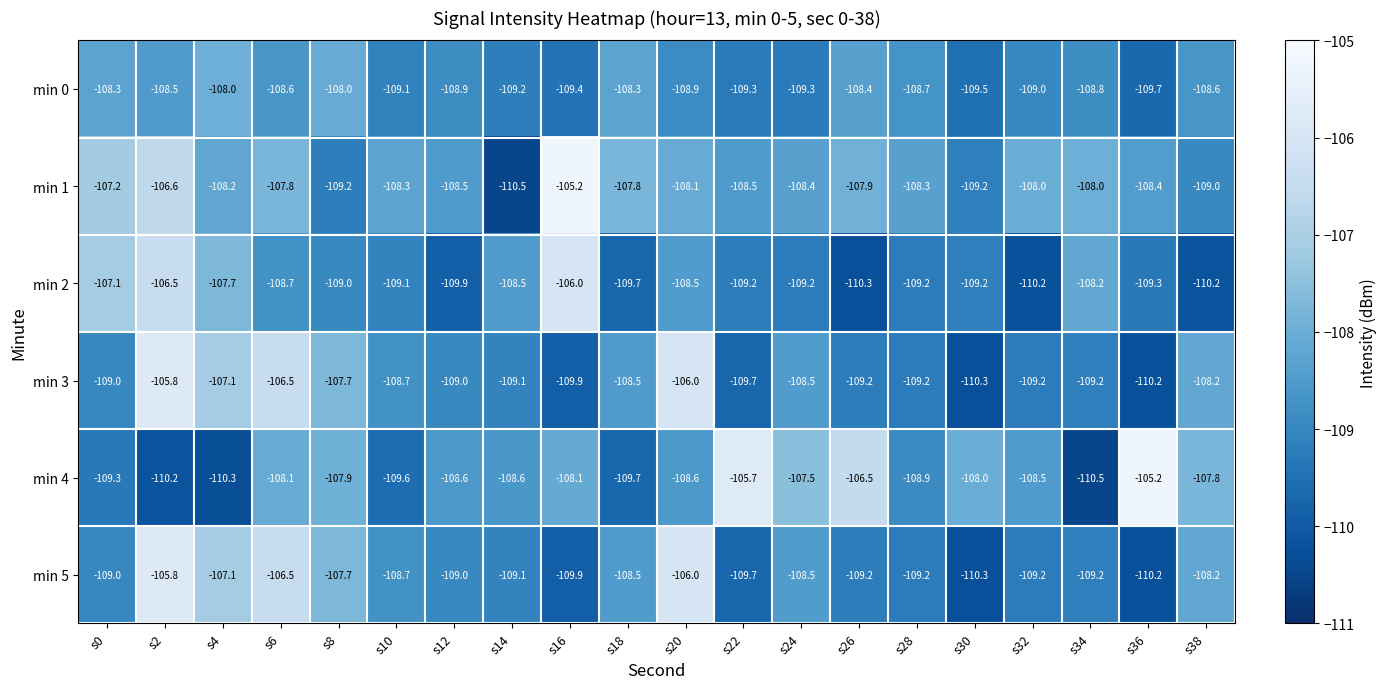

The min 5 series shows -107.7 at s8. True or false?

True